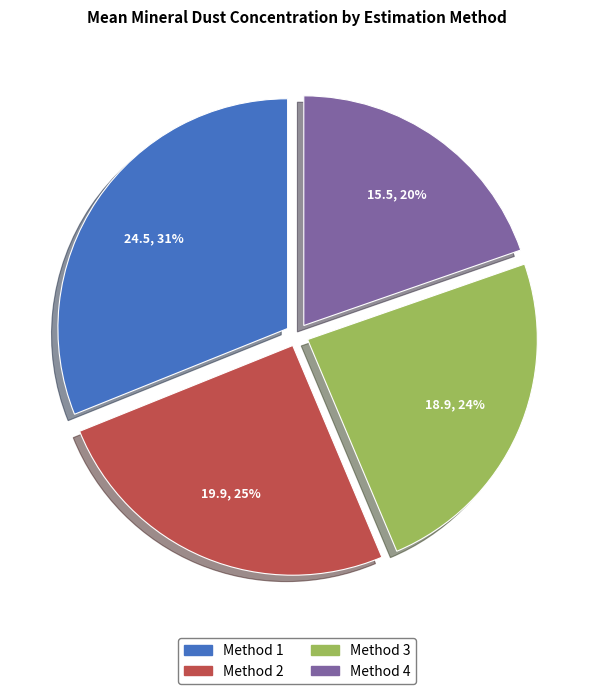

What is the ratio of the value at Method 4 to the value at Method 3?

0.8